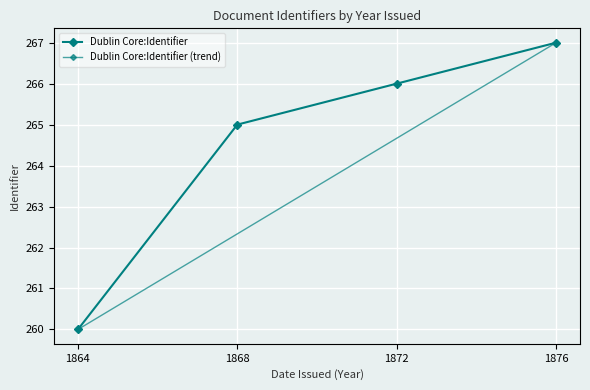

Read the value at 1864.

260